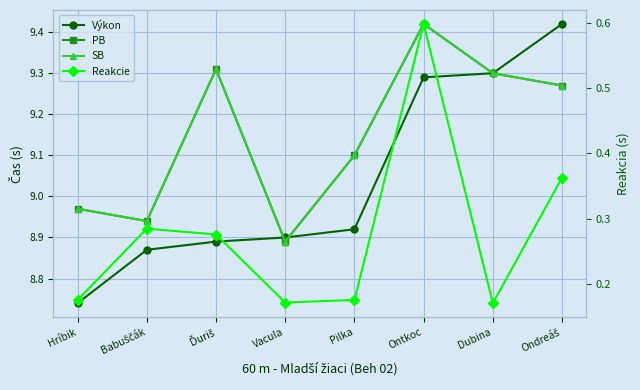

At which label is Reakcie closest to 0?

Dubina